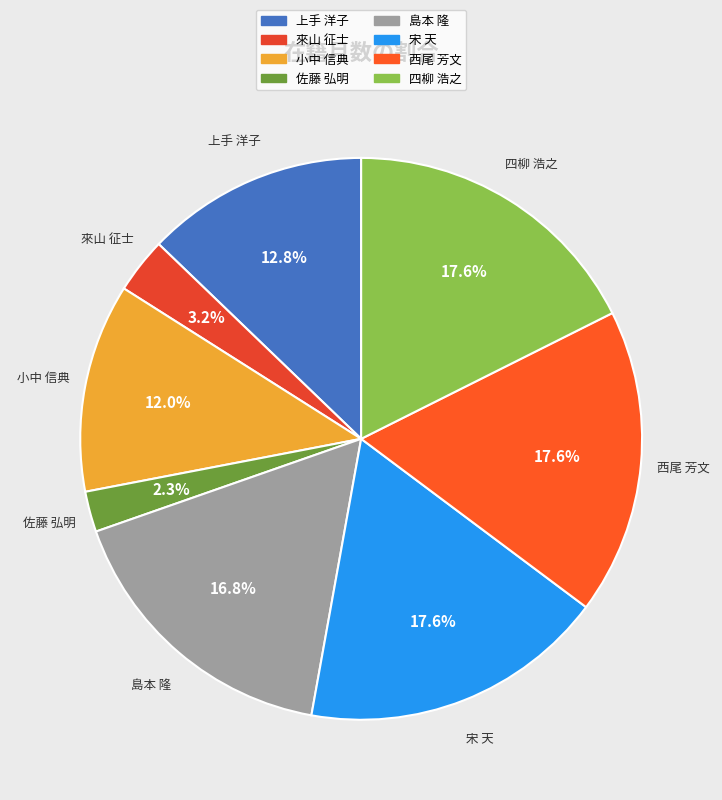

Does any single category account for the majority?

No